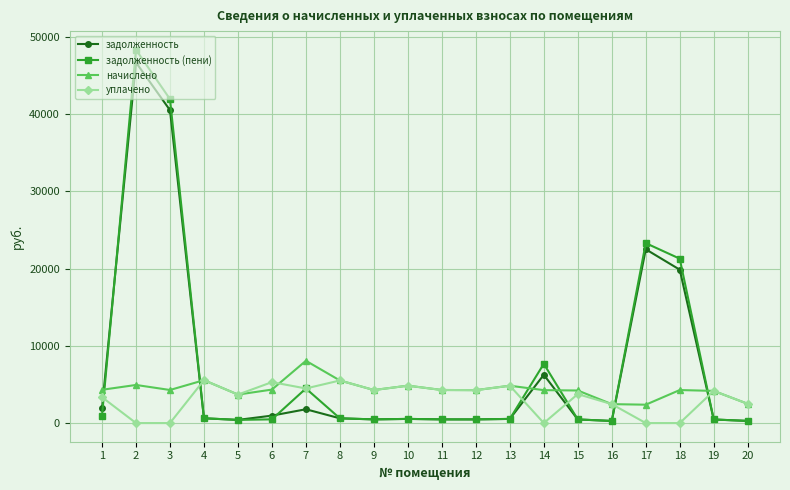

What is the maximum value for уплачено?

5553.7